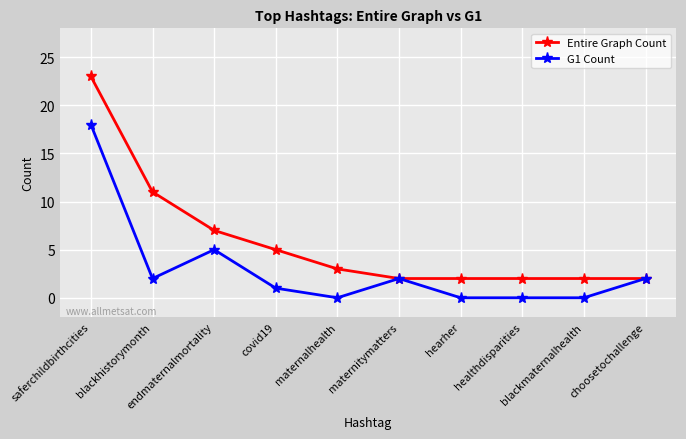

At blackhistorymonth, list the series in order from largest to smallest.

Entire Graph Count, G1 Count